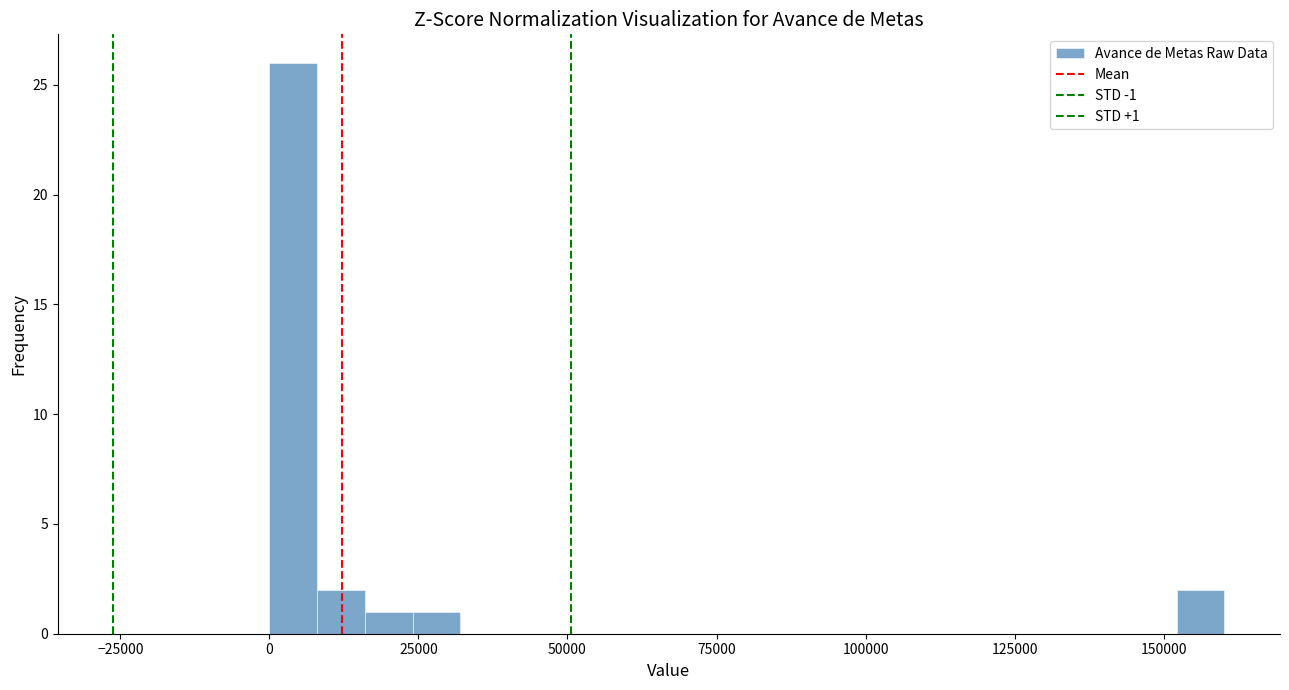

Read against the x-axis, roughly where is the centre of the tallest bar?

5000